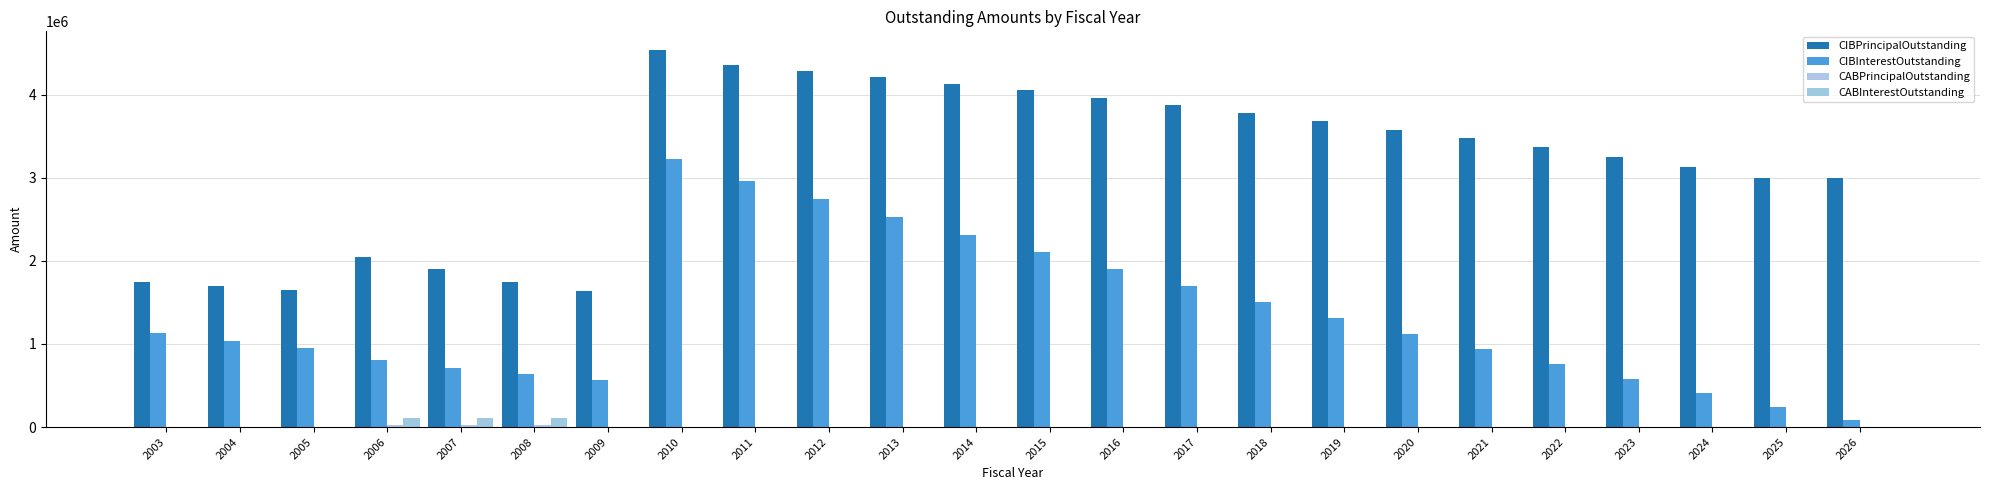

Is the value of CABInterestOutstanding at 2012 greater than the value of CIBInterestOutstanding at 2024?

No